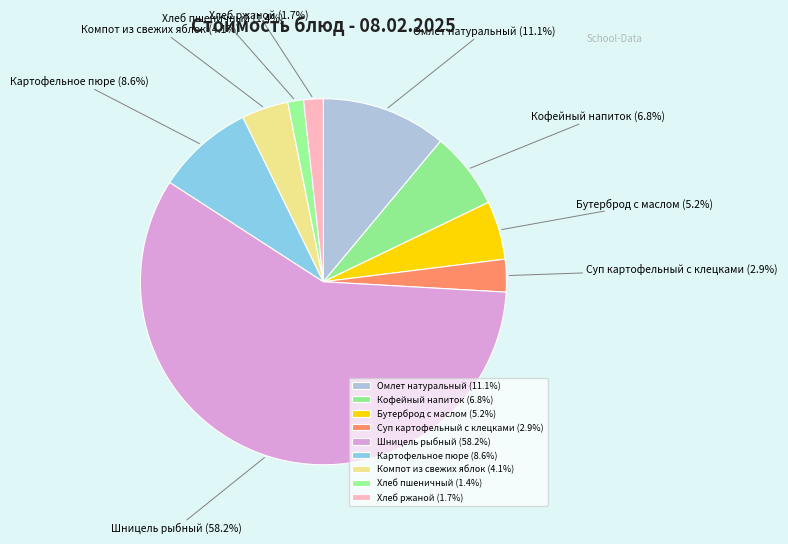

What percentage is the Шницель рыбный slice, to the nearest percent?

58%